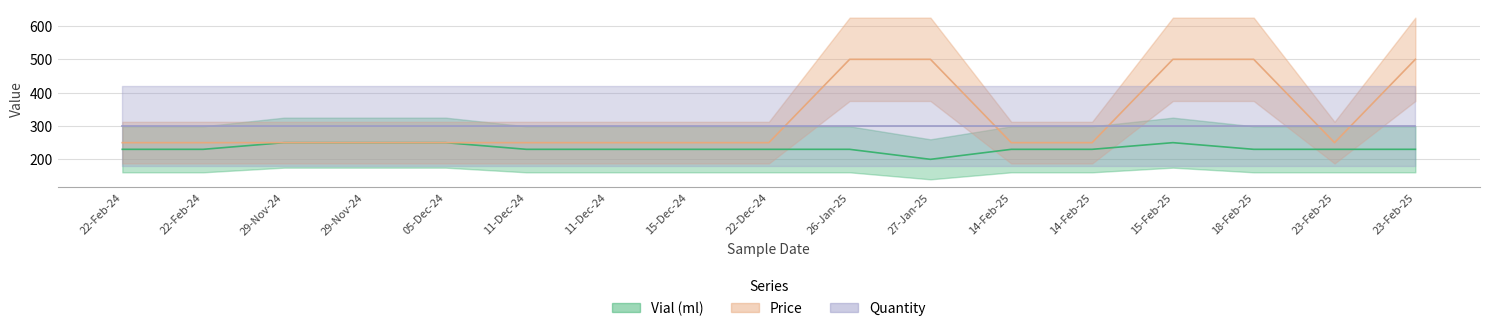

Where is Quantity nearest to the value 1?

29-Nov-24